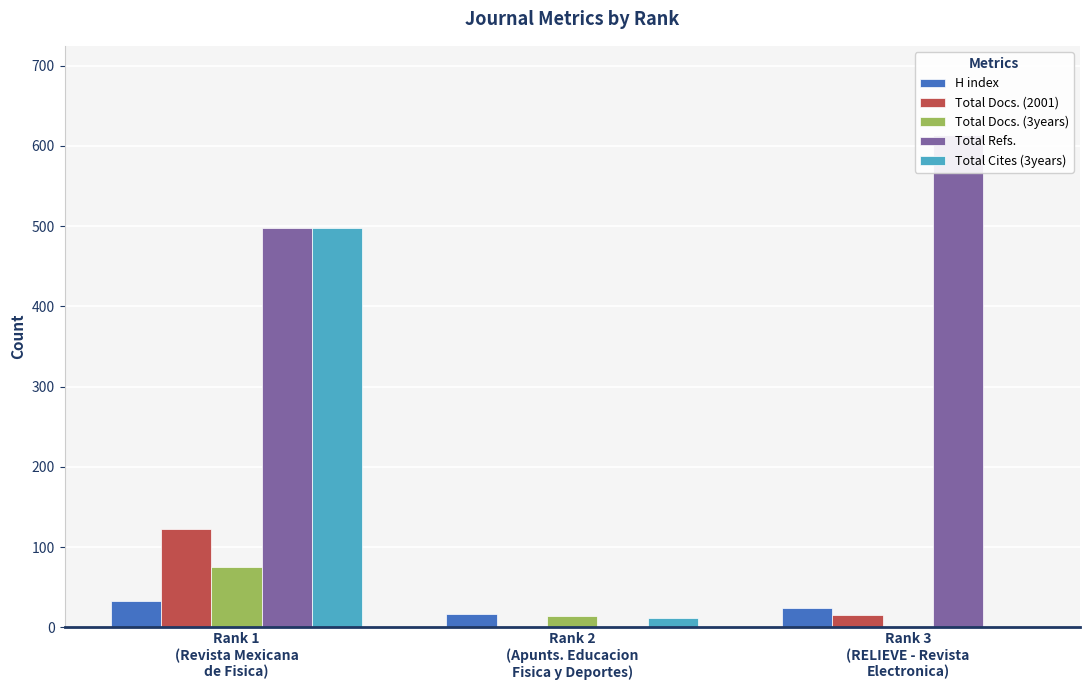

Between Rank 1
(Revista Mexicana
de Fisica) and Rank 2
(Apunts. Educacion
Fisica y Deportes), which series saw the biggest shift?

Total Refs.